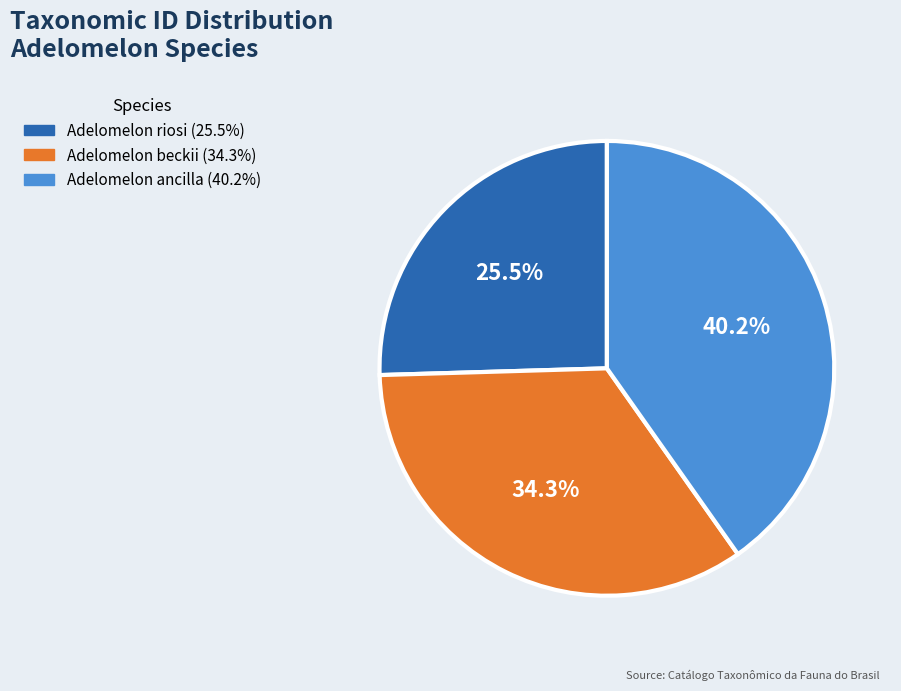

Which has a higher value, Adelomelon beckii or Adelomelon ancilla?

Adelomelon ancilla